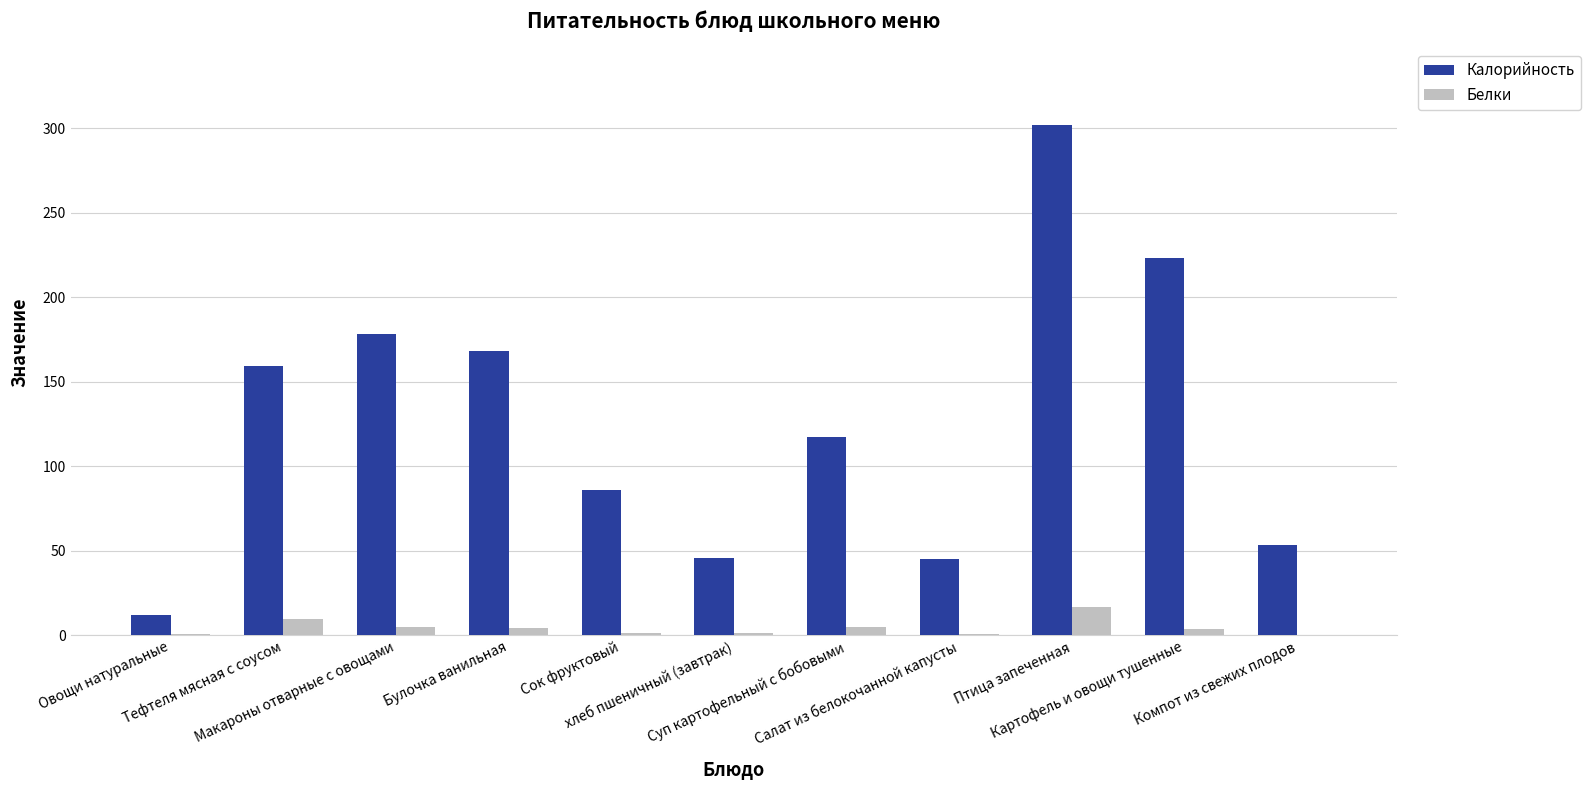

Which series has the largest total across all categories?

Калорийность